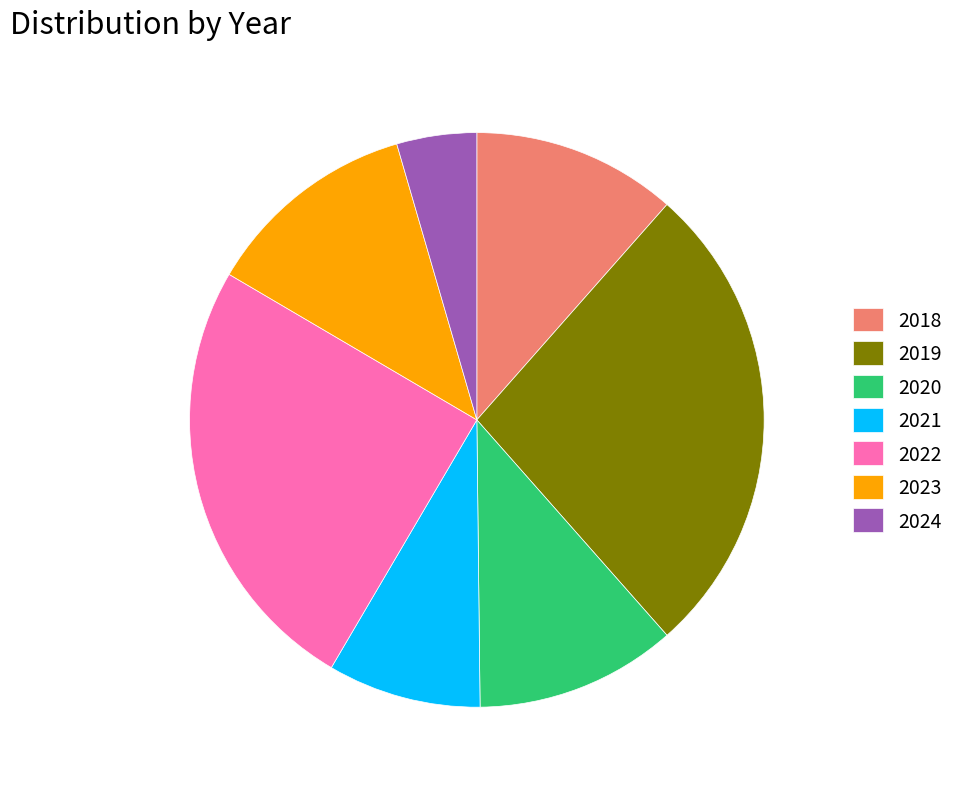

What is the largest slice in the pie chart?

2019